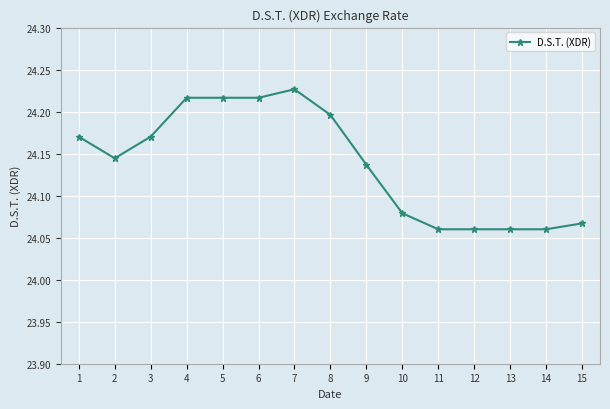

What is the difference between the maximum and minimum values?

0.2